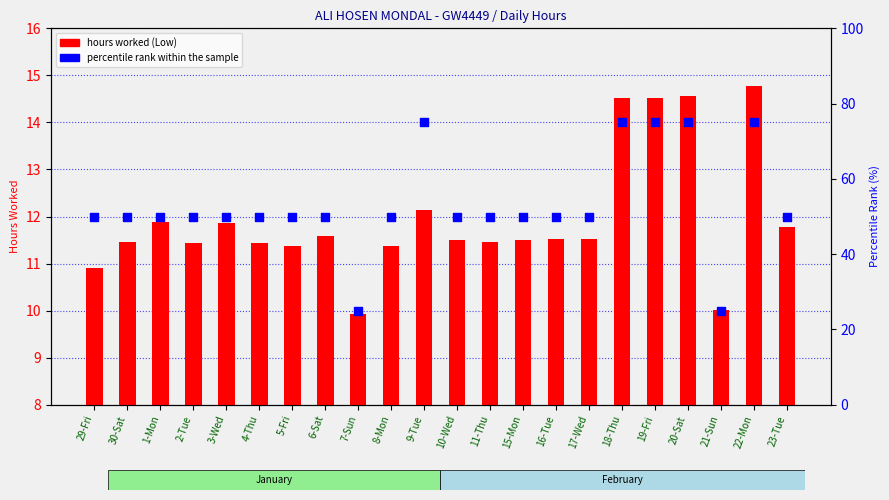

Which series has the largest Y range (max minus min)?

percentile rank within the sample